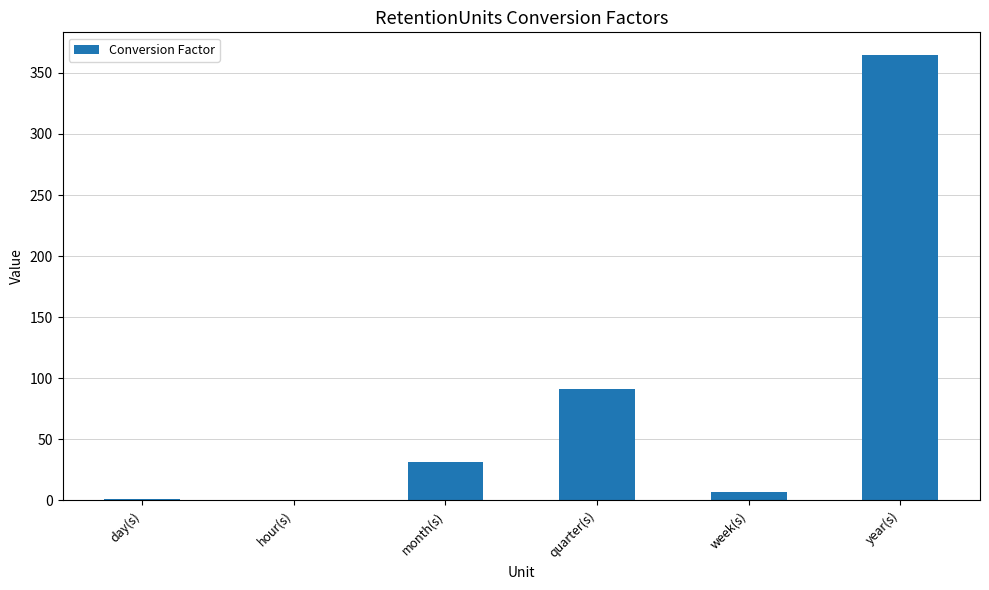

At which category does the chart reach its peak across all series?

year(s)